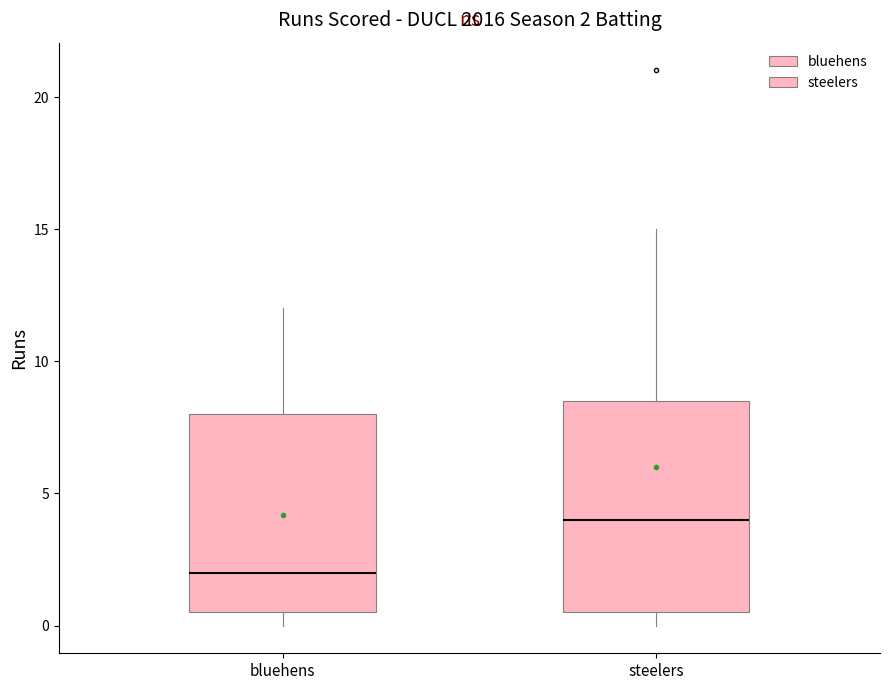

Comparing the boxes themselves (not the whiskers), which one is the tallest?

steelers